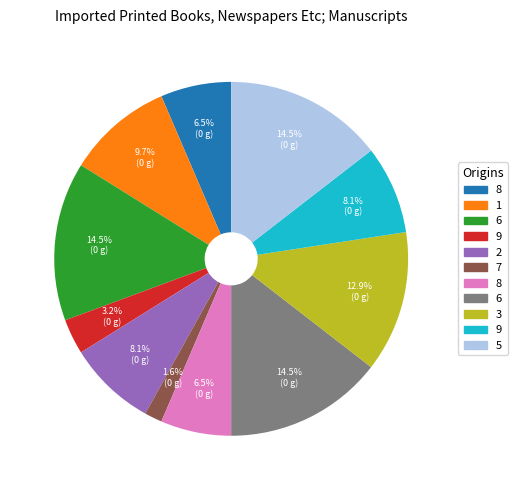

Is there any slice that represents more than half of the pie?

No